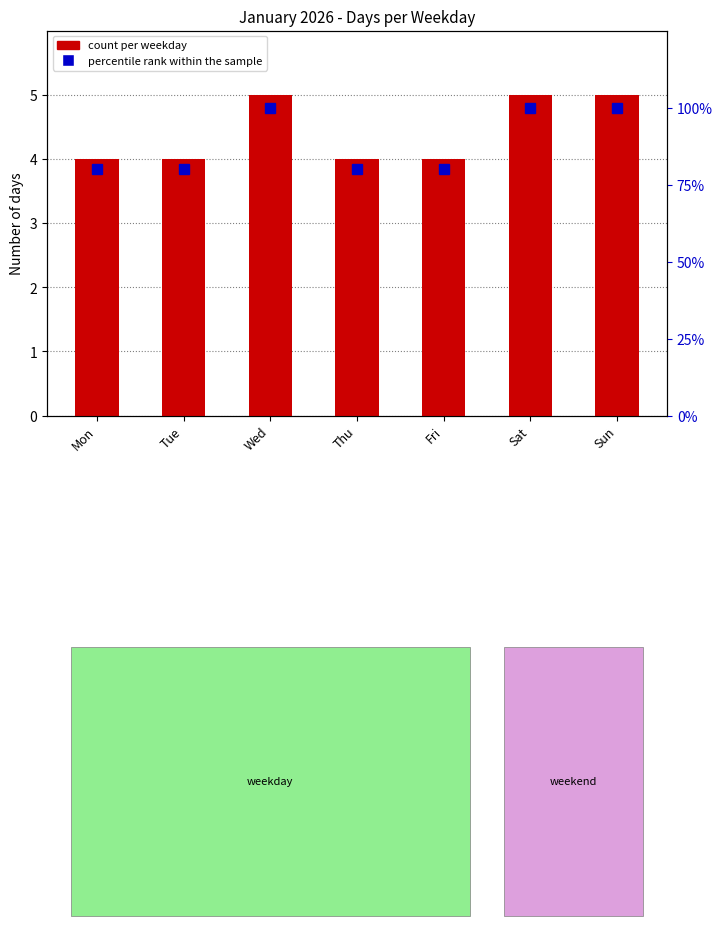

What is the value of the count per weekday bar at the 4th from the left?

4